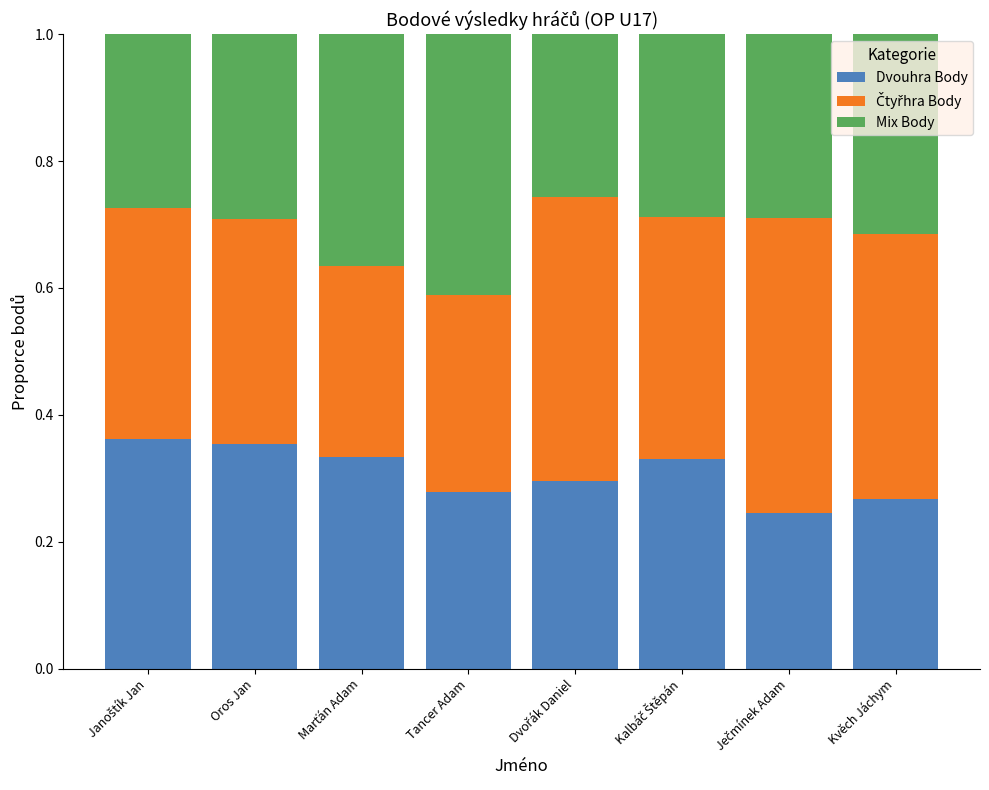

Are the bars horizontal?

No